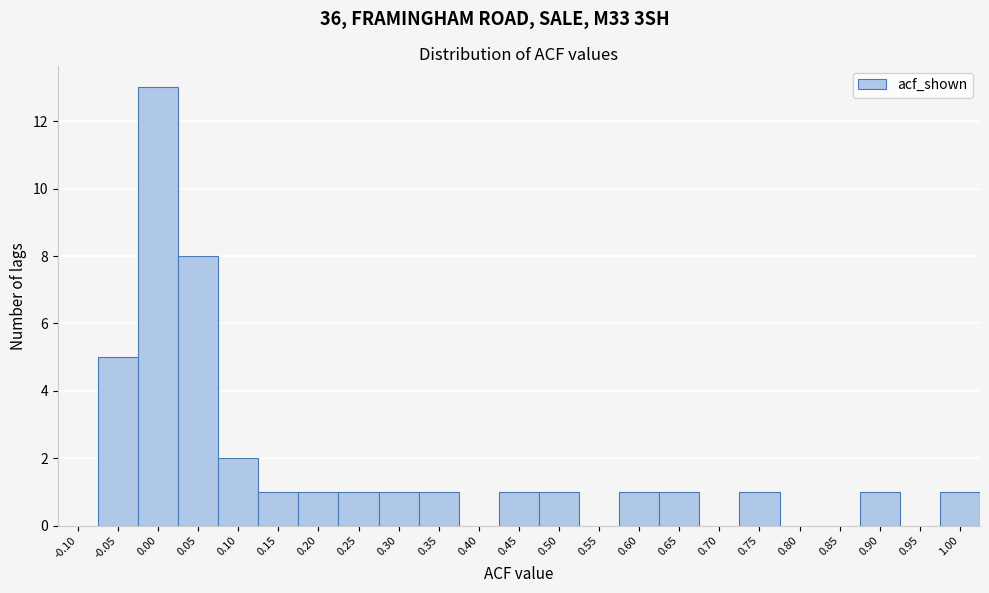

Reading left to right, transcribe all the data shown in this chart.

-0.10=0	-0.05=5	0.00=13	0.05=8	0.10=2	0.15=1	0.20=1	0.25=1	0.30=1	0.35=1	0.40=0	0.45=1	0.50=1	0.55=0	0.60=1	0.65=1	0.70=0	0.75=1	0.80=0	0.85=0	0.90=1	0.95=0	1.00=1